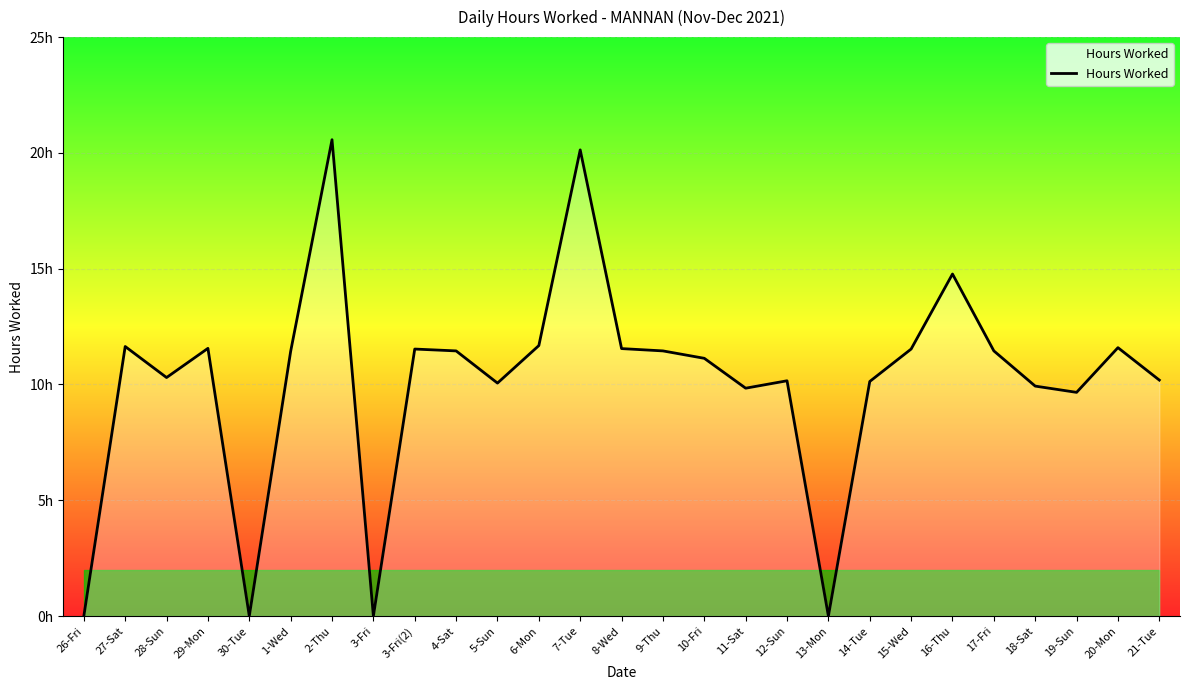

How many points are higher than both their immediate neighbors (excluding endpoints)?

8